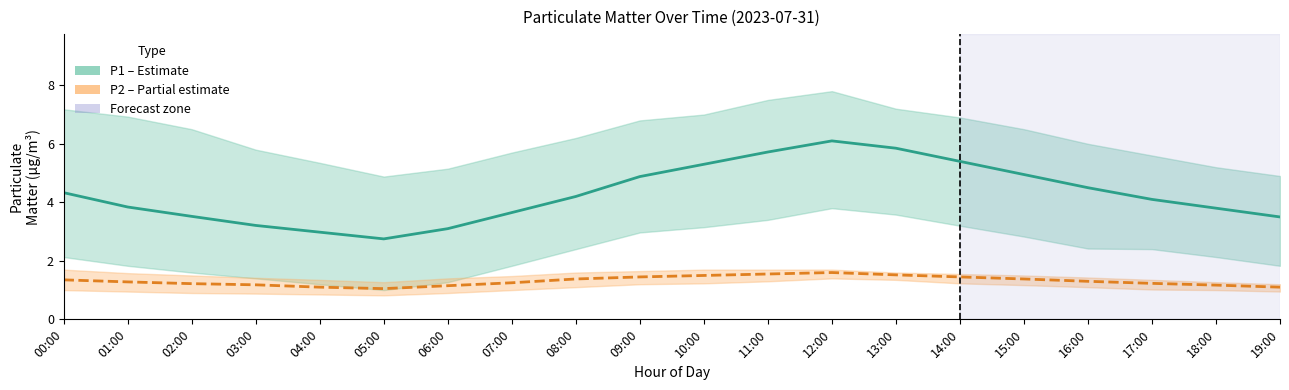

Where is P1 (estimate) nearest to the value 4?

17:00